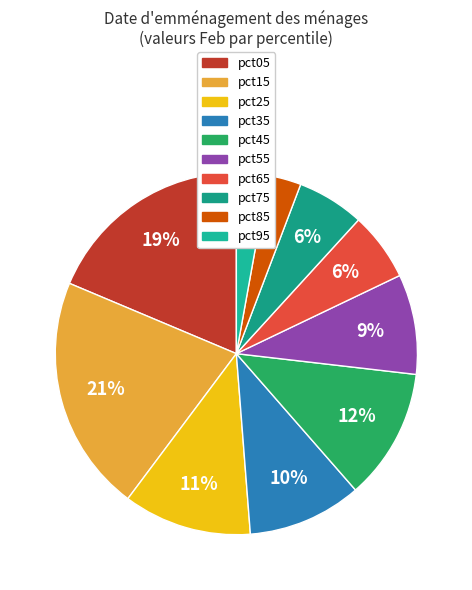

Count the number of slices in the pie.

10